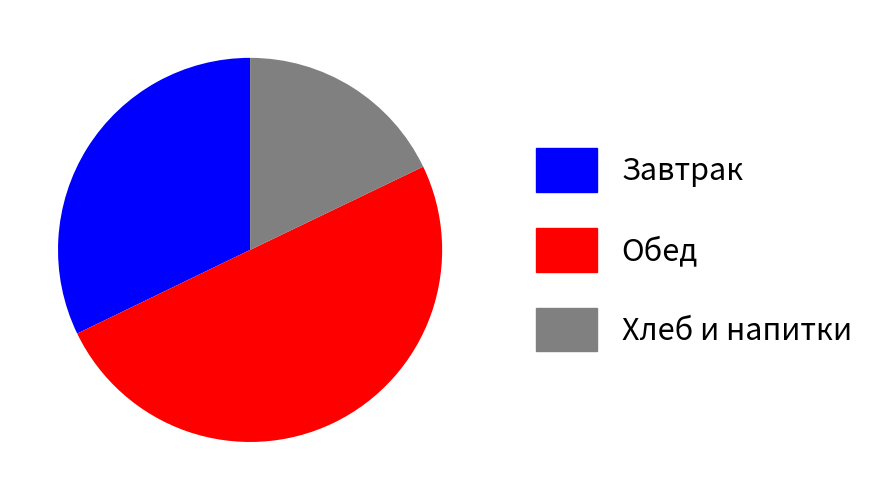

Does Завтрак represent more than half of the total?

No